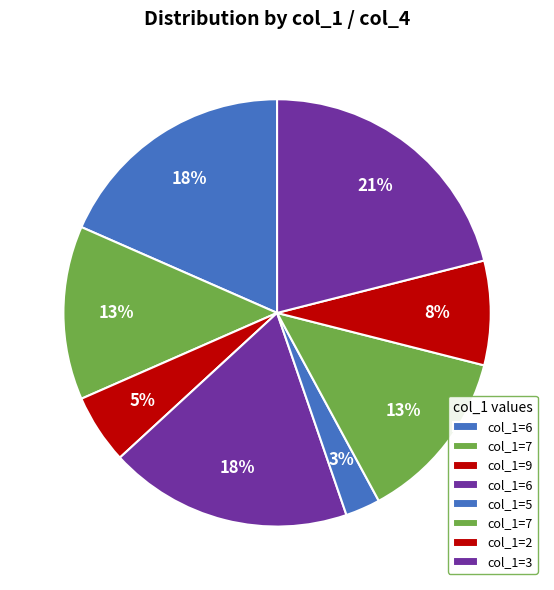

Count the number of slices in the pie.

8